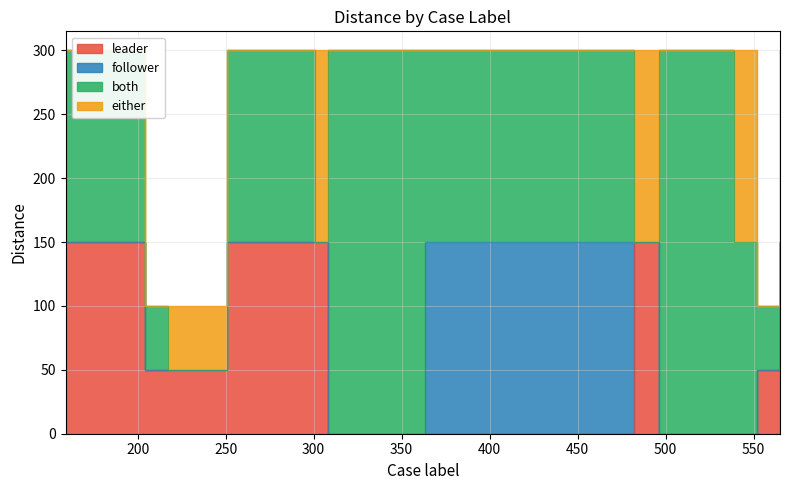

Which series has the widest spread of values?

both